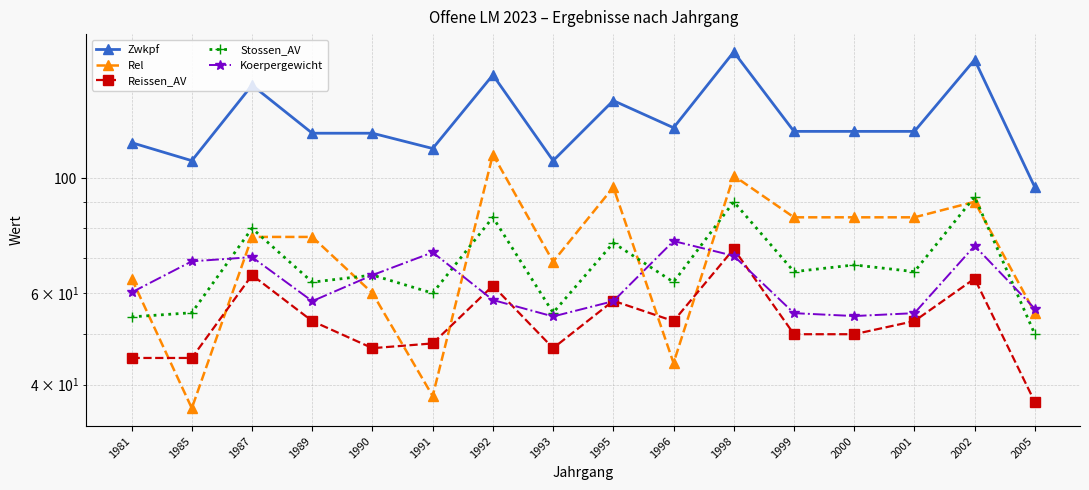

At which category is the sum across all series the highest?

1998